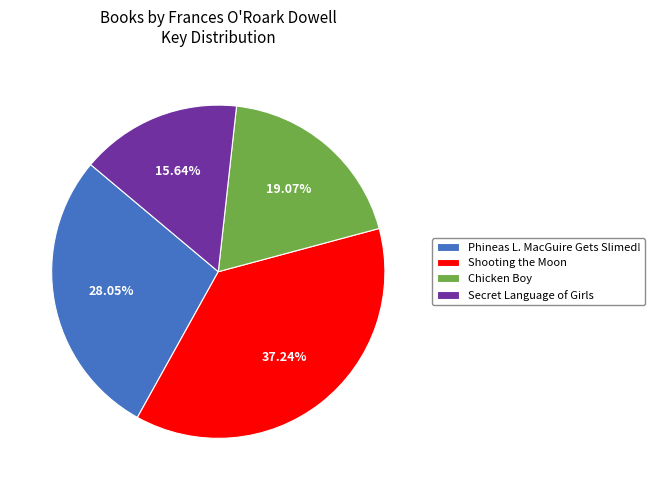

Is it true that Chicken Boy is 26% of the pie?

False